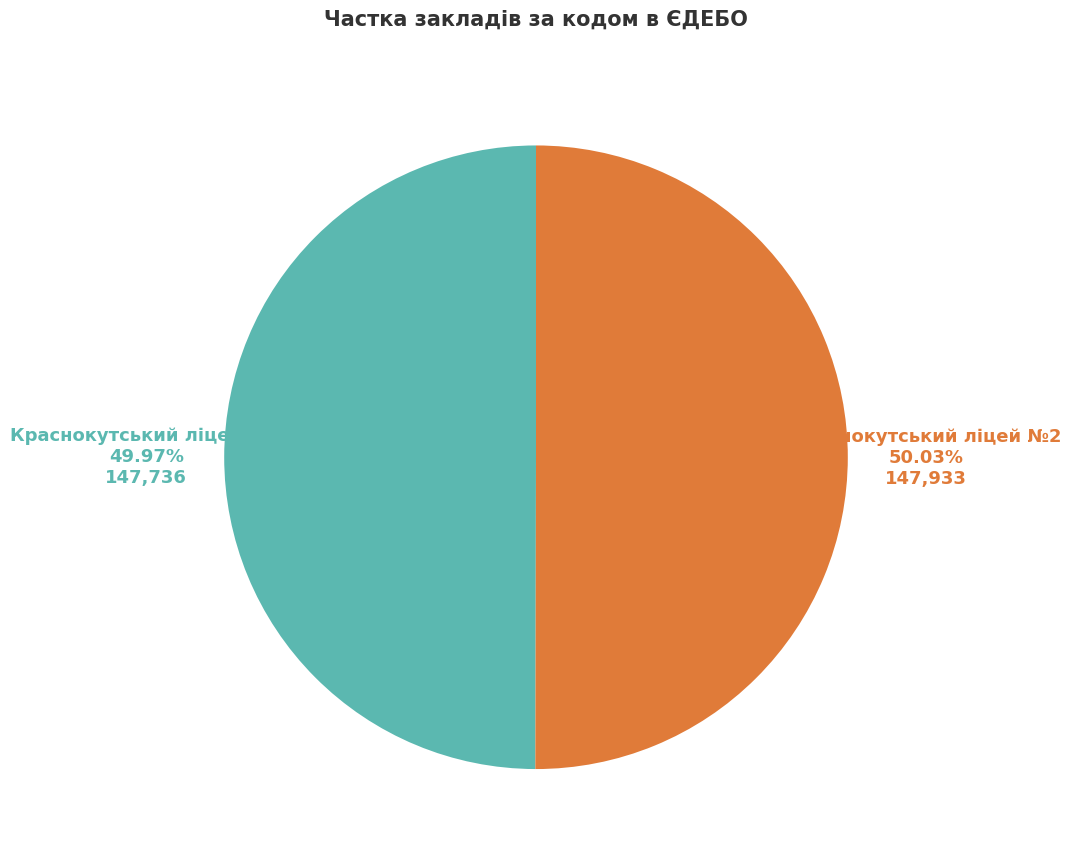

Is the sum of Краснокутський ліцей №2 and Краснокутський ліцей №1 greater than half?

Yes